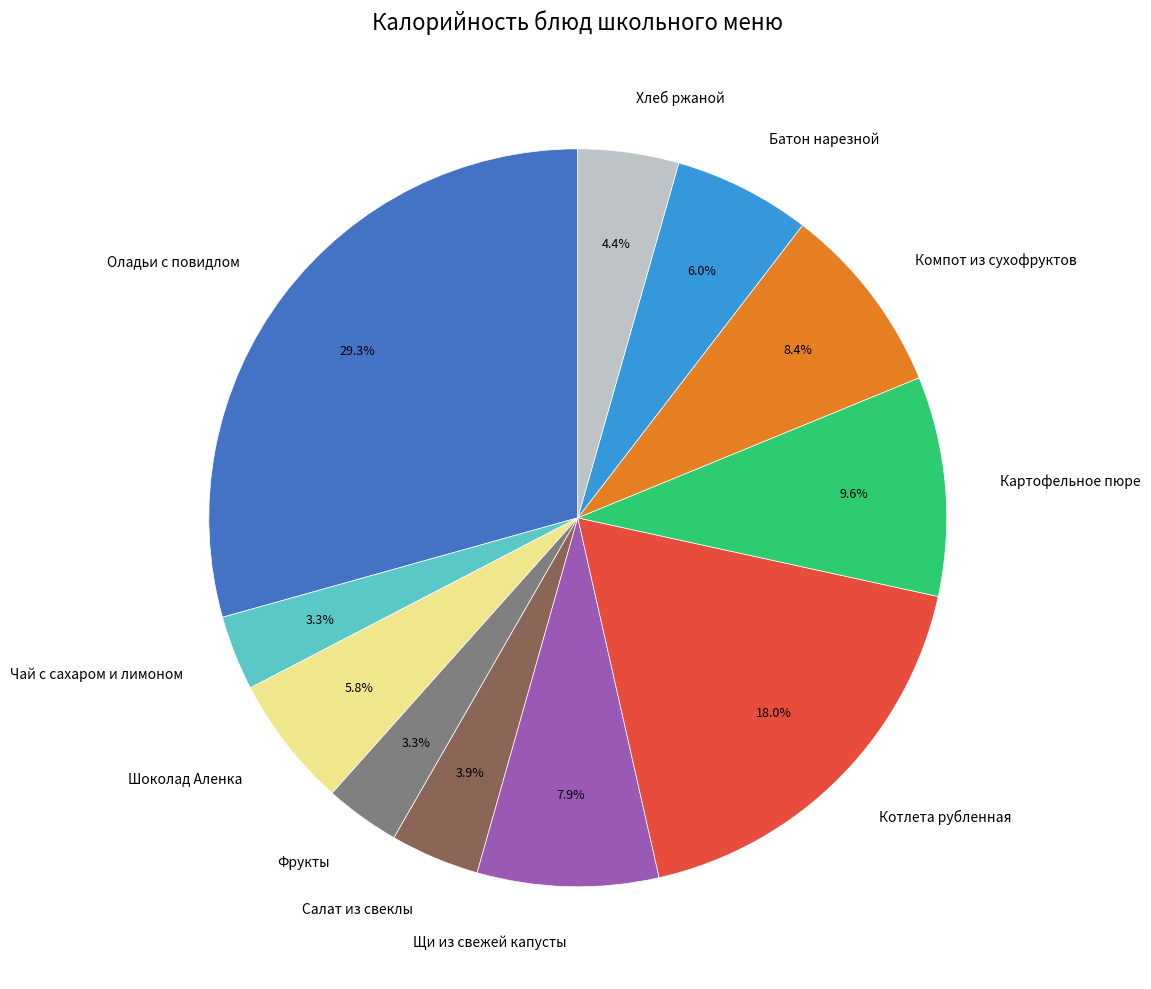

Which category has the biggest portion of the pie?

Оладьи с повидлом